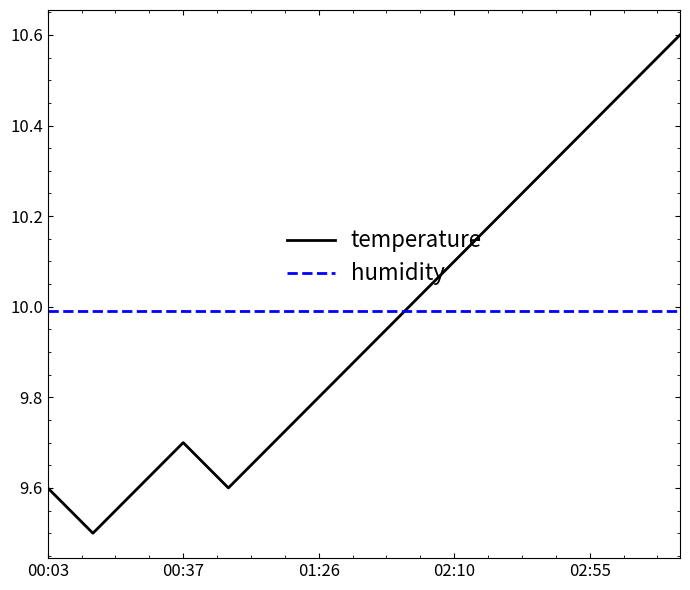

What are all the series names shown in the legend?

temperature, humidity